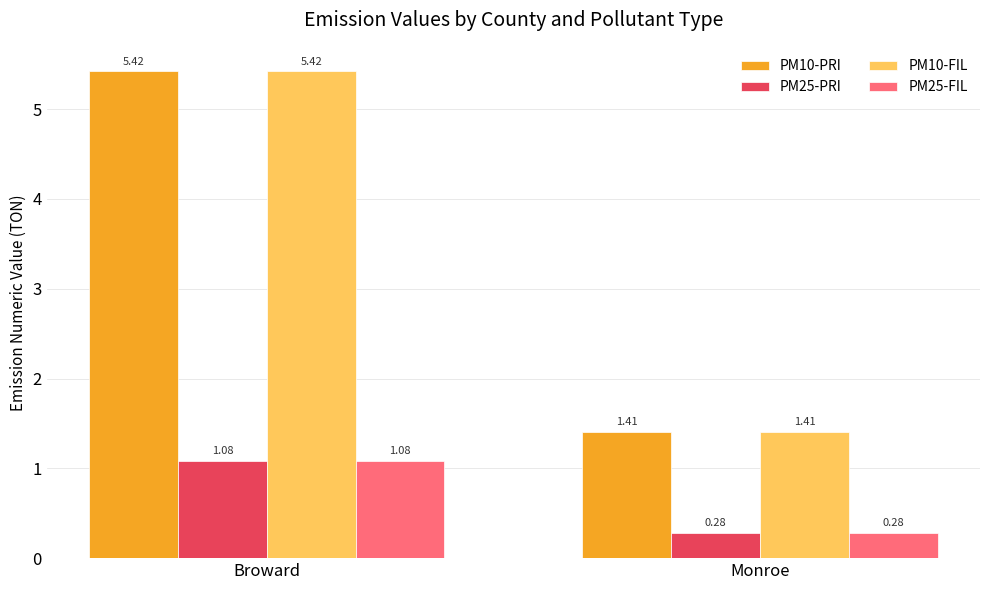

Where is PM10-FIL nearest to the value 3?

Monroe